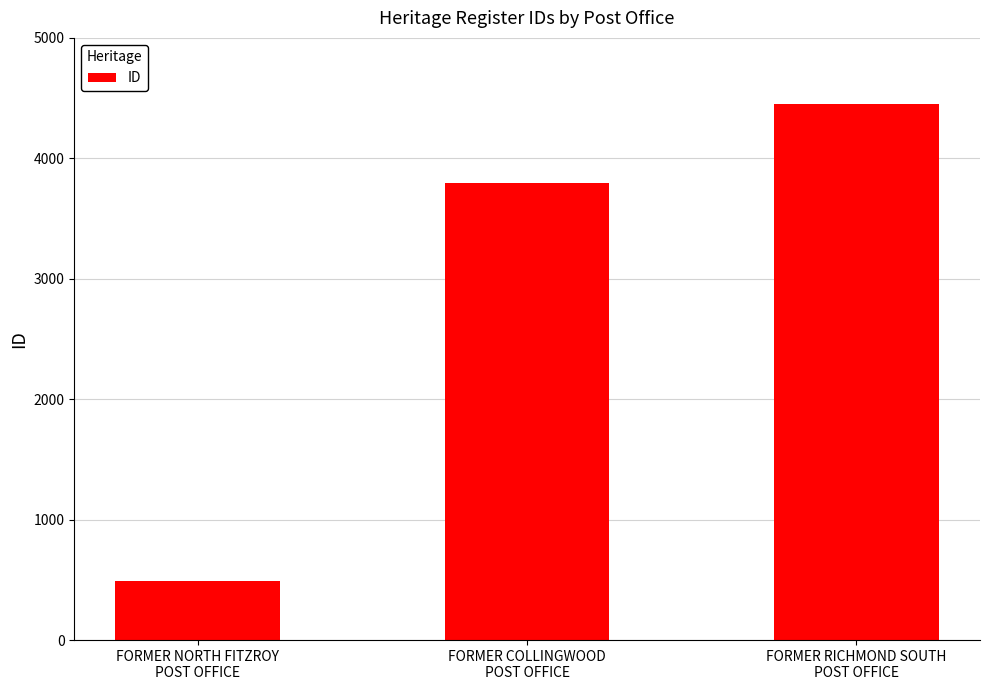

Is it true that the value at FORMER COLLINGWOOD
POST OFFICE is 3793?

True